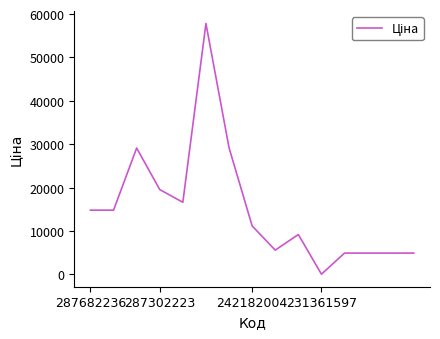

What is the maximum value shown in the chart?

57826.2